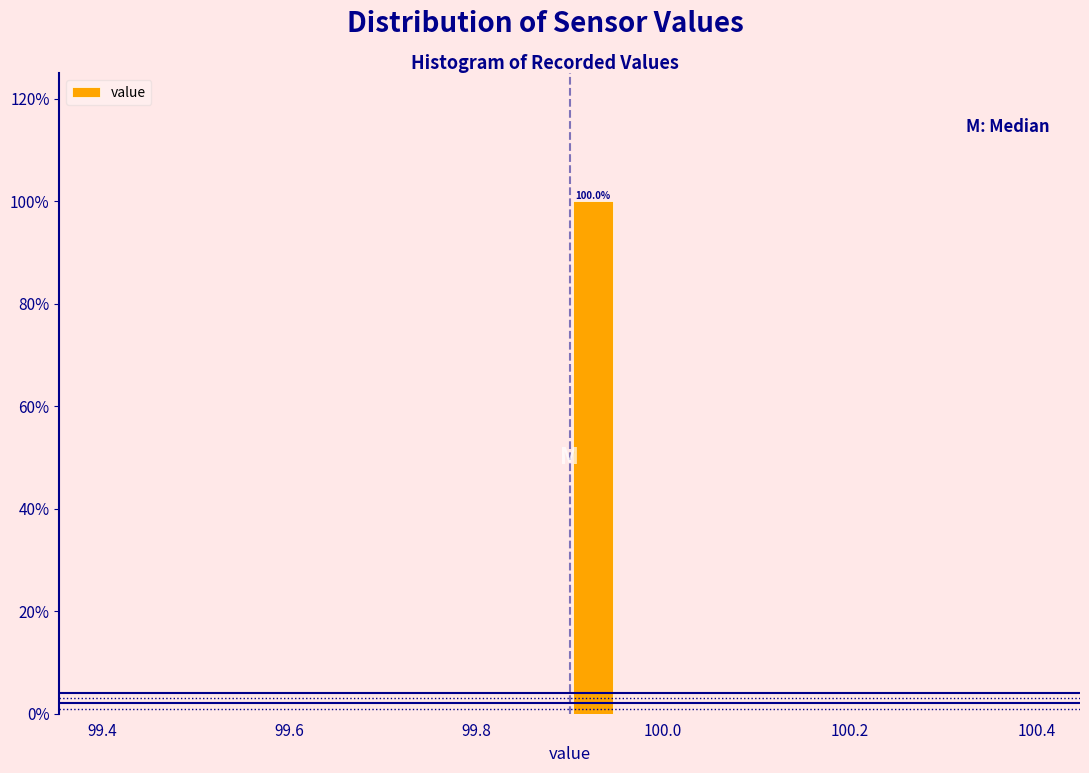

Read against the x-axis, roughly where is the centre of the tallest bar?

99.92